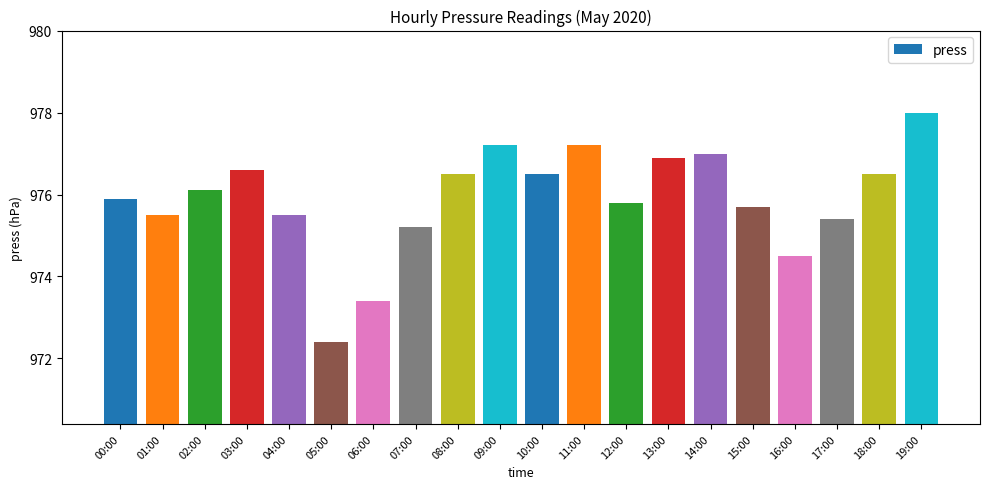

Is it true that the value at 03:00 is 650.5?

False